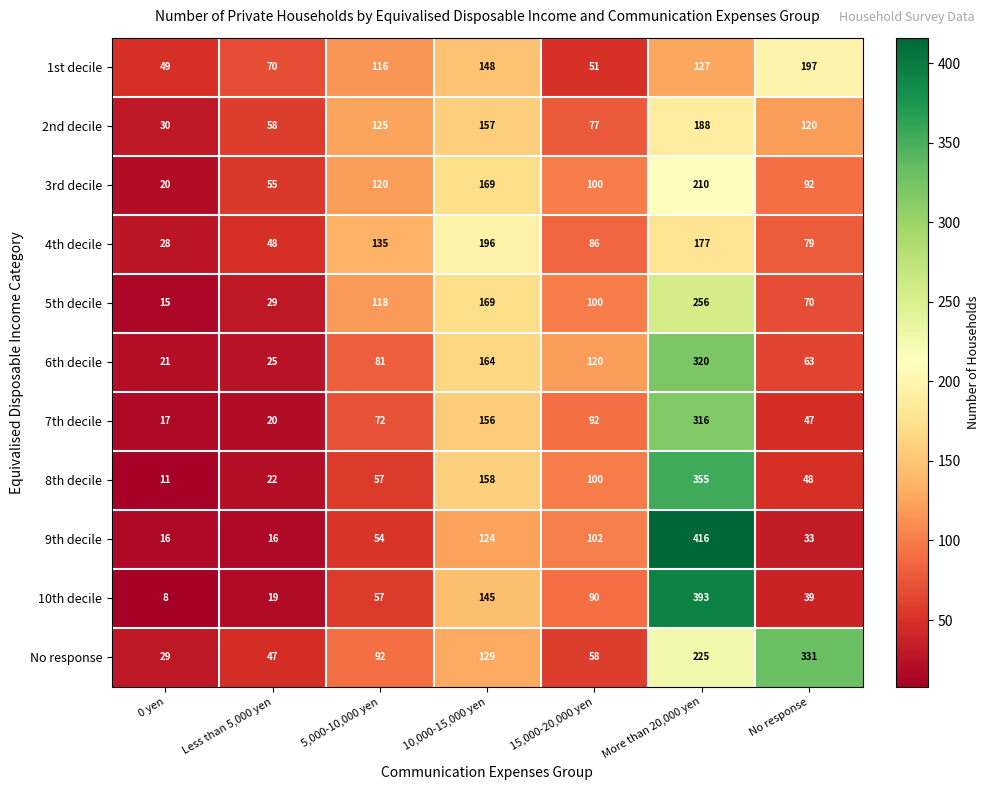

Rank the series by their maximum value, from lowest to highest.

2nd decile, 4th decile, 1st decile, 3rd decile, 5th decile, 7th decile, 6th decile, No response, 8th decile, 10th decile, 9th decile